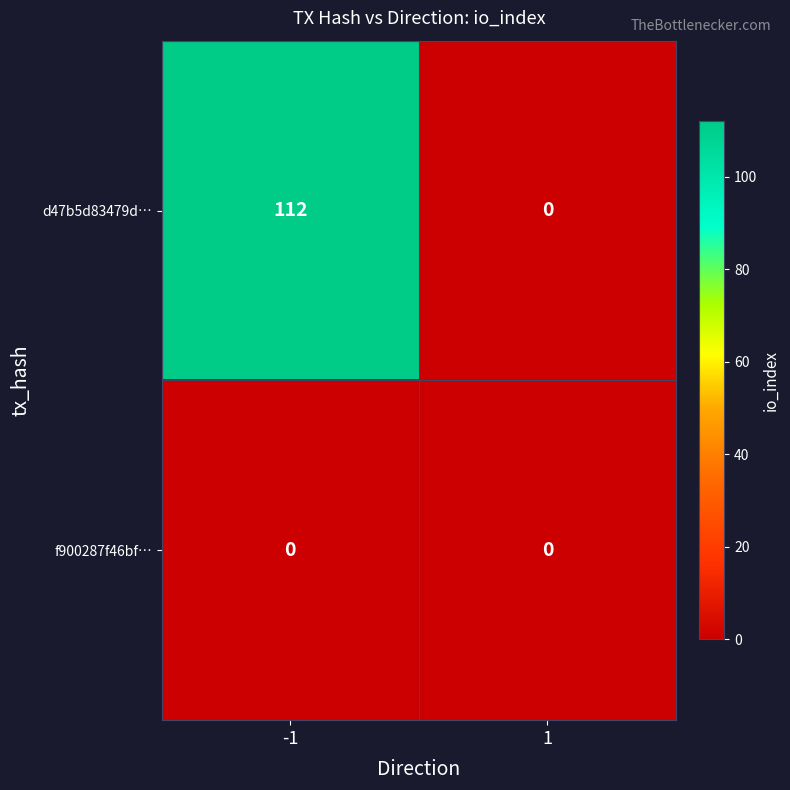

What is the average value of the d47b5d83479d… series?

56